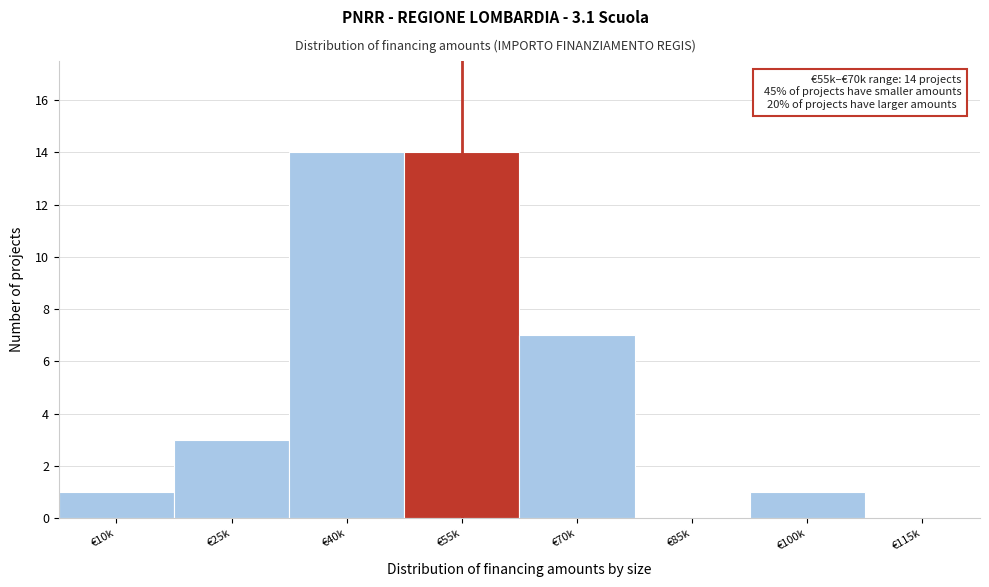

Reading left to right, transcribe all the data shown in this chart.

€10k=1	€25k=3	€40k=14	€55k=14	€70k=7	€85k=0	€100k=1	€115k=0